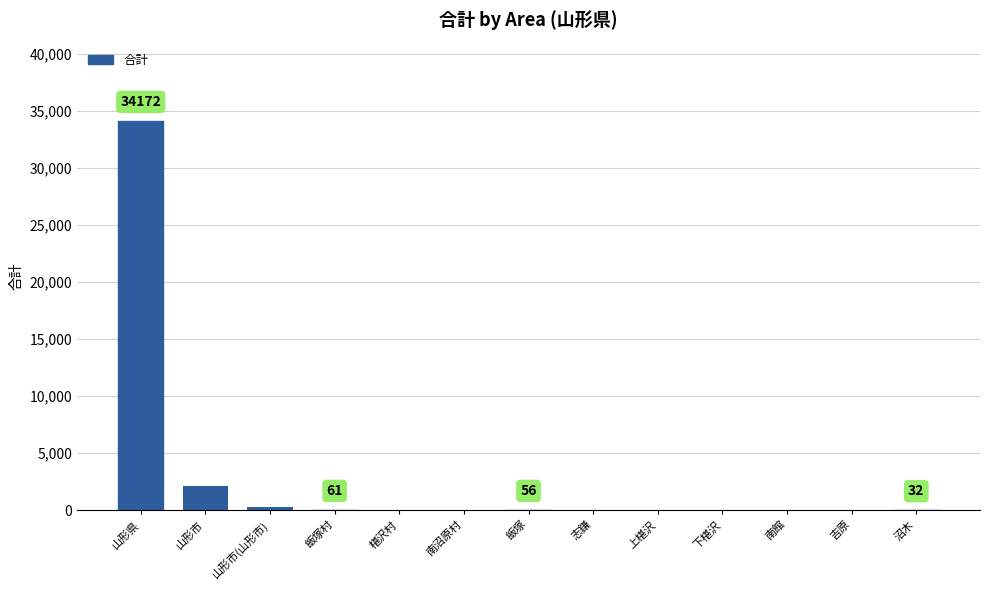

Does the chart contain stacked bars?

No